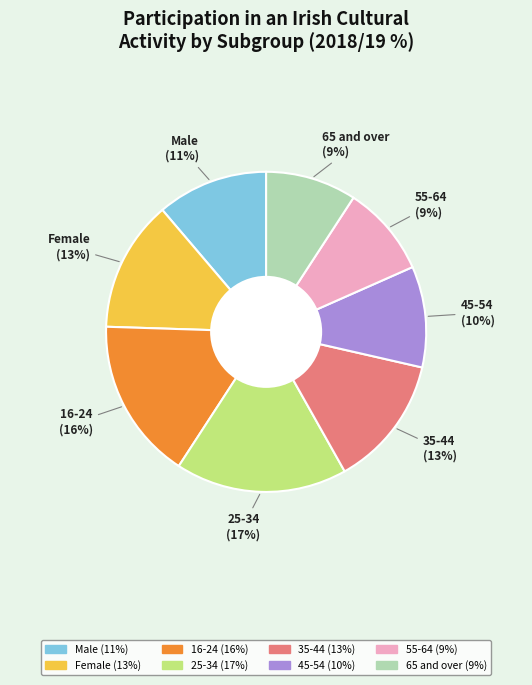

True or false: 55-64 accounts for 20% of the total.

False